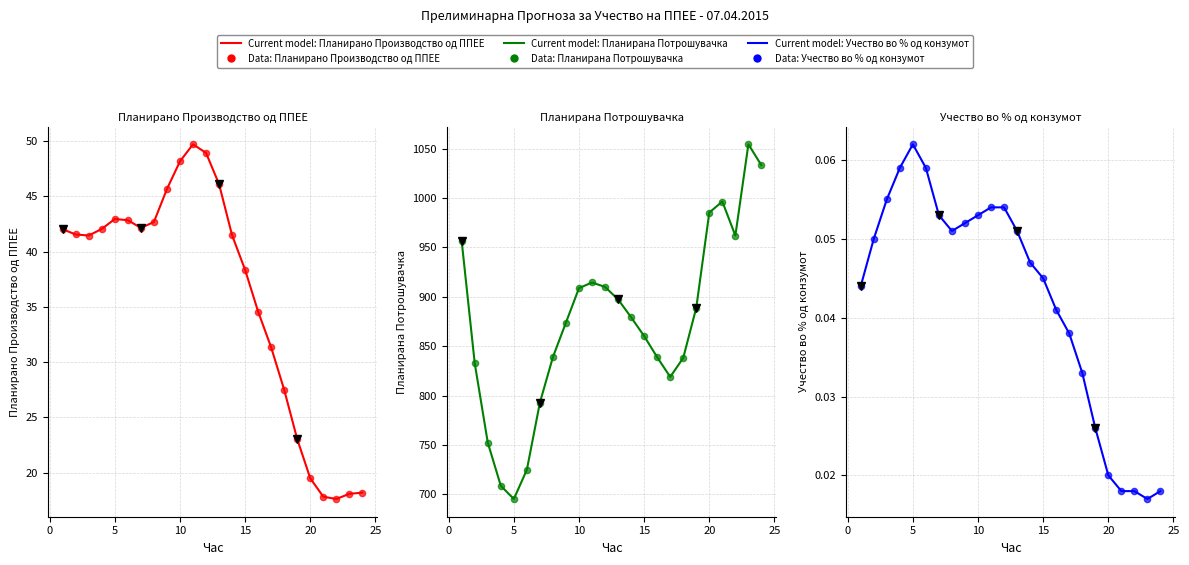

Which series contains the highest Y value?

Планирана Потрошувачка